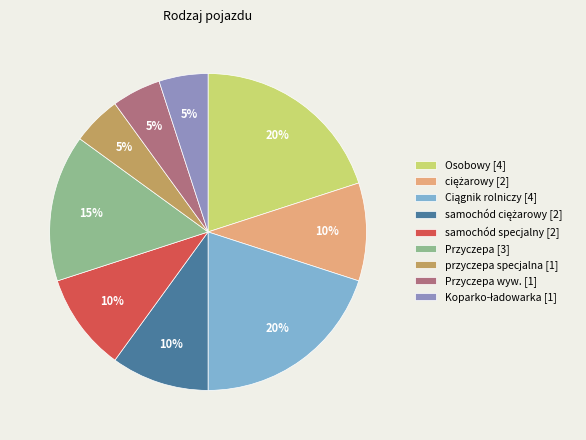

Is the sum of samochód specjalny [2] and przyczepa specjalna [1] greater than half?

No